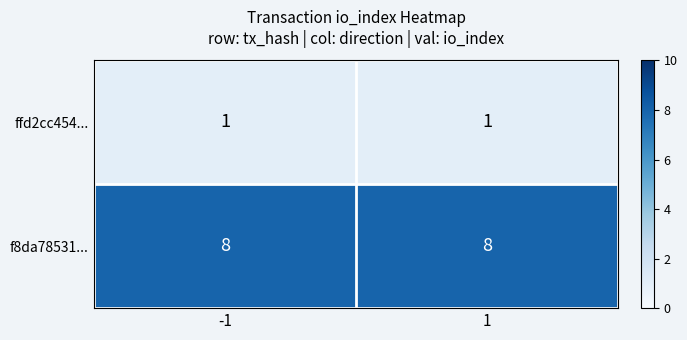

What is the smallest value displayed?

1